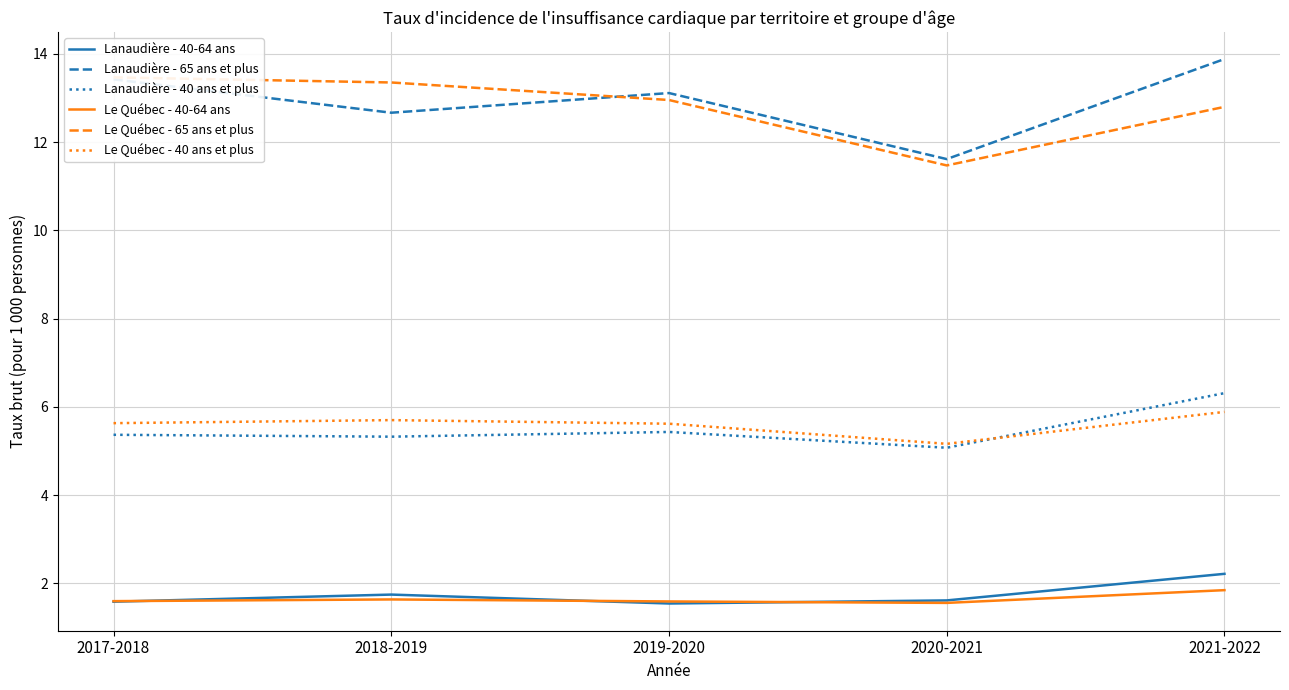

Which category has the highest value across all series?

2021-2022